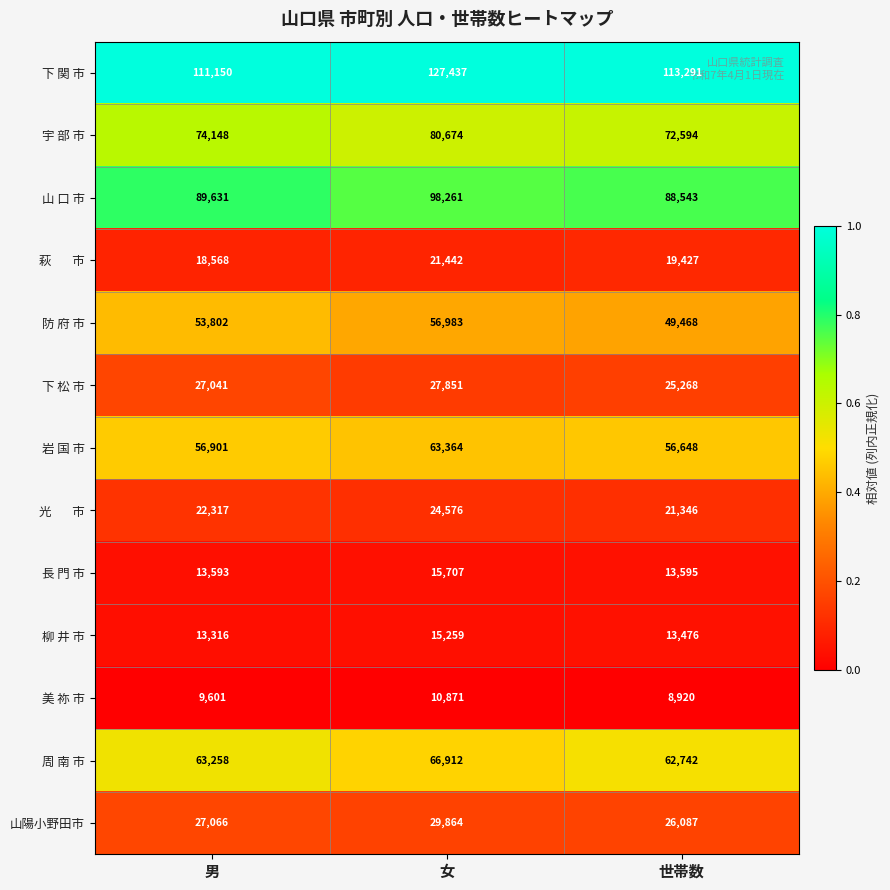

Is it true that 宇 部 市 equals 74148 at 男?

True